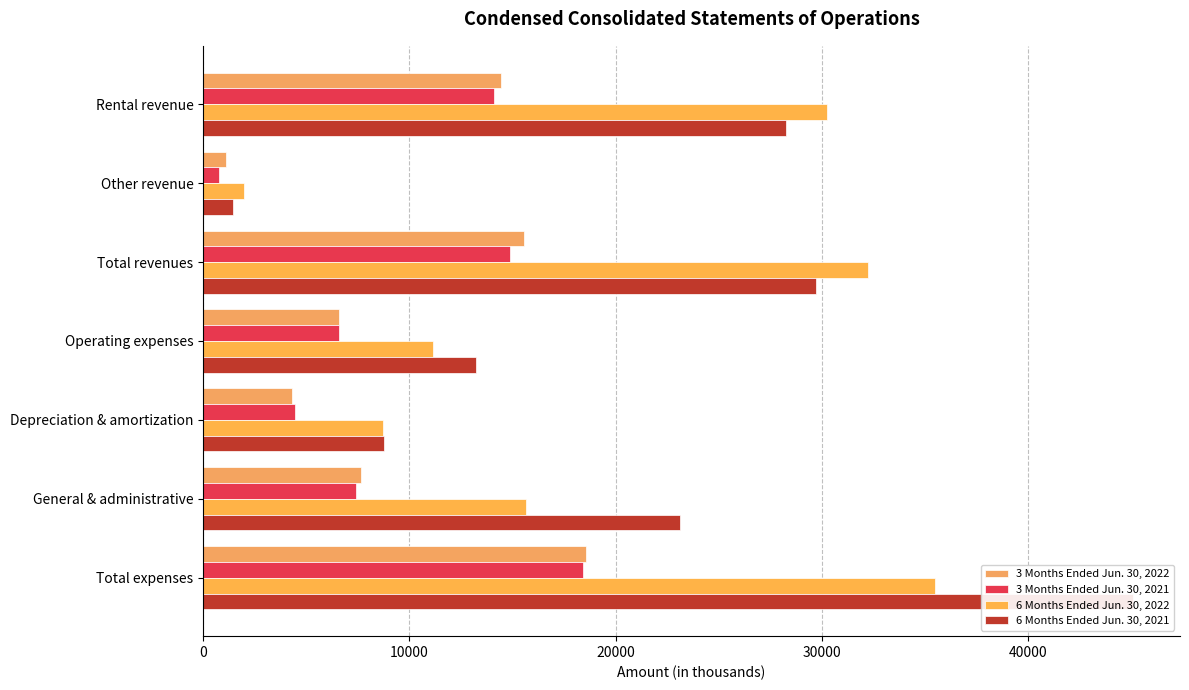

Is it true that 6 Months Ended Jun. 30, 2021 equals 13453 at Depreciation & amortization?

False